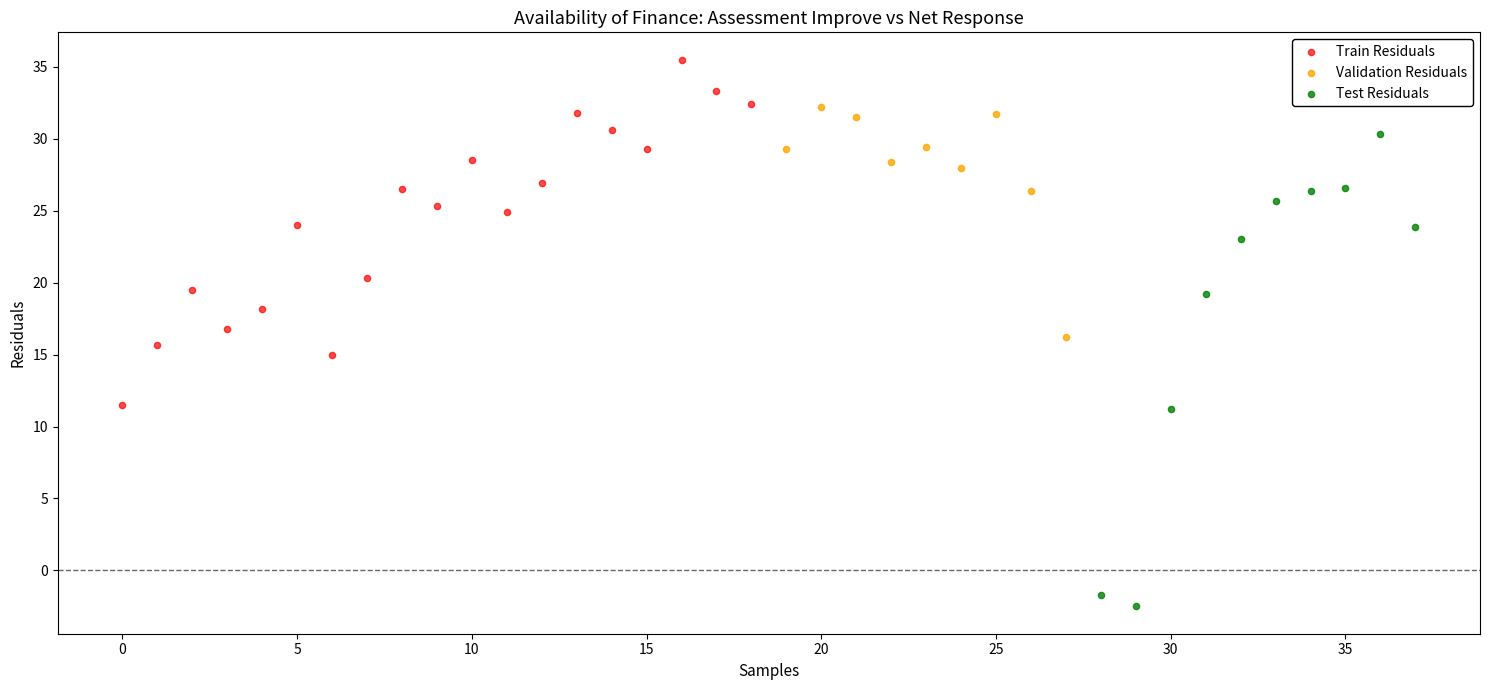

Which series contains the lowest Y value?

Test Residuals